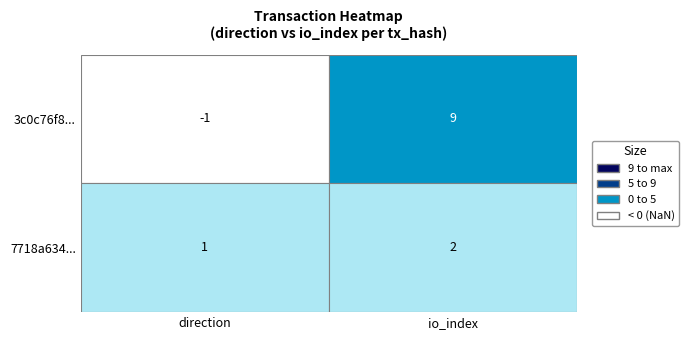

What is the sum of all 3c0c76f85667db8999d54a9e180f97382c95980 values?

8